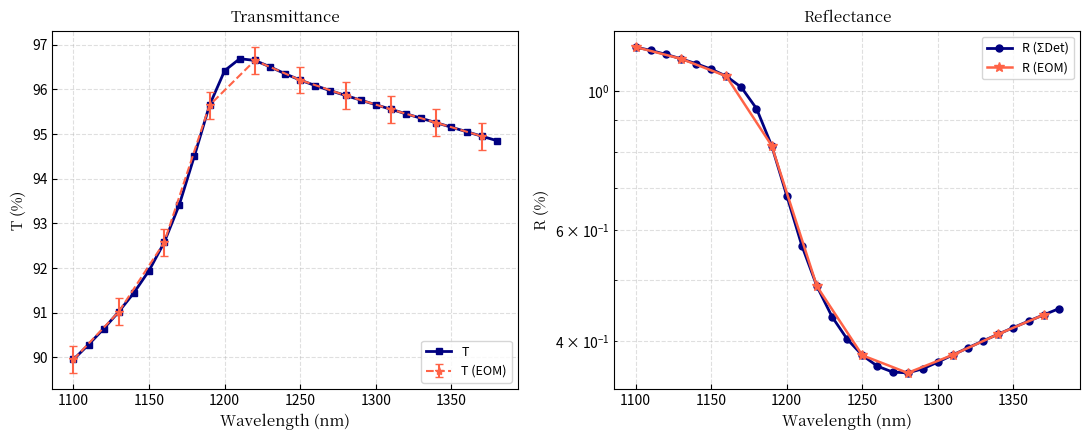

The T series shows 44.8 at 1310. True or false?

False